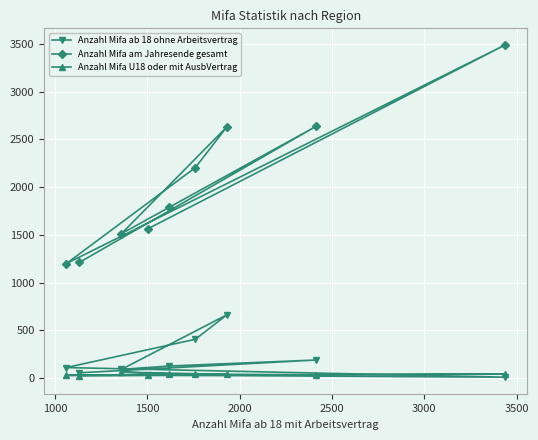

Which series has the largest total across all categories?

Anzahl Mifa am Jahresende gesamt